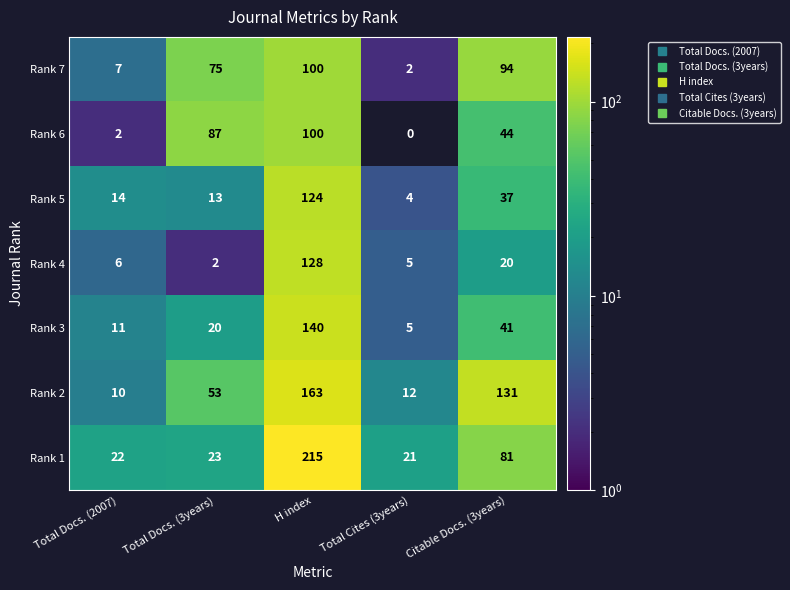

Rank the series at Total Docs. (3years) from highest to lowest value.

Rank 6, Rank 7, Rank 2, Rank 1, Rank 3, Rank 5, Rank 4